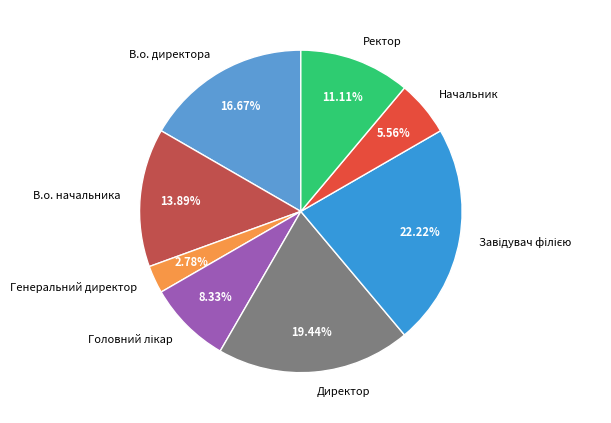

The Директор slice represents 34% of the pie. True or false?

False